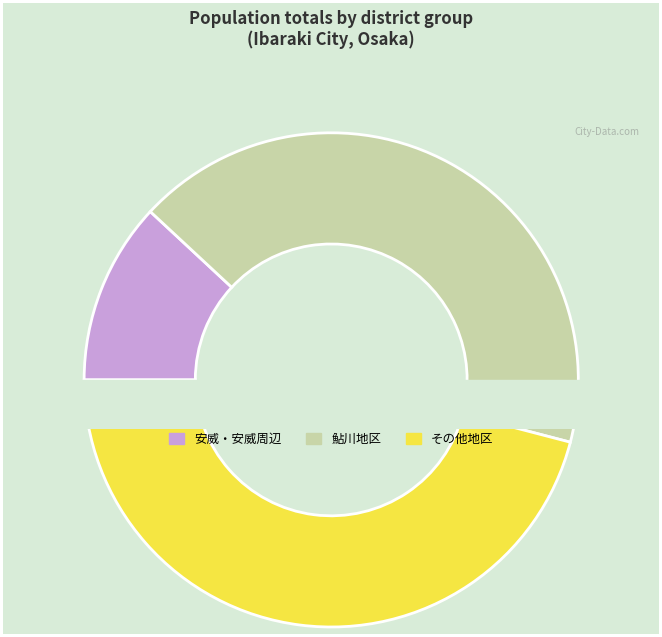

True or false: 鮎川三丁目 accounts for 12% of the total.

False